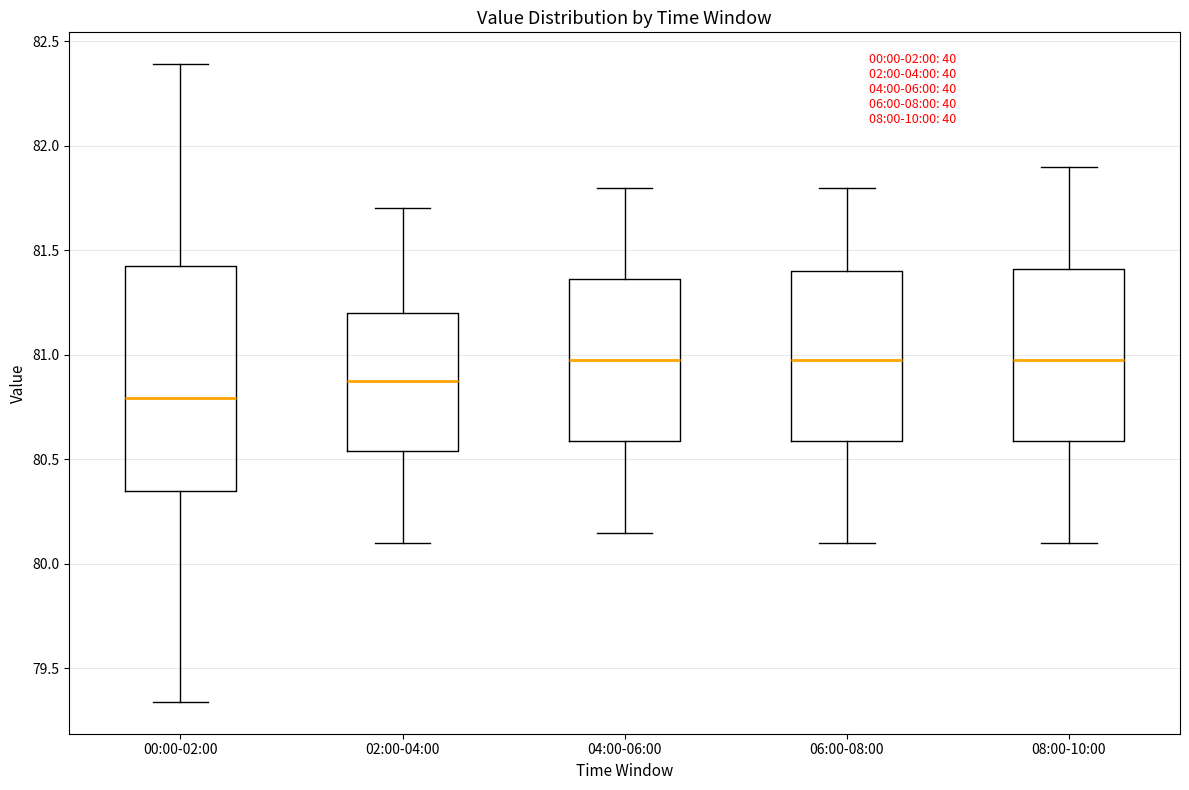

Reading left to right, read every box against the y-axis: the position of its median line, the range the box covers, and the ends of its whiskers. The values are not printed on the chart, so give them approximately, as read against the axis.

00:00-02:00: median 80.80, box 80.35 to 81.45, whiskers 79.35 to 82.40
02:00-04:00: median 80.90, box 80.55 to 81.20, whiskers 80.10 to 81.70
04:00-06:00: median 81.00, box 80.60 to 81.35, whiskers 80.15 to 81.80
06:00-08:00: median 81.00, box 80.60 to 81.40, whiskers 80.10 to 81.80
08:00-10:00: median 81.00, box 80.60 to 81.40, whiskers 80.10 to 81.90